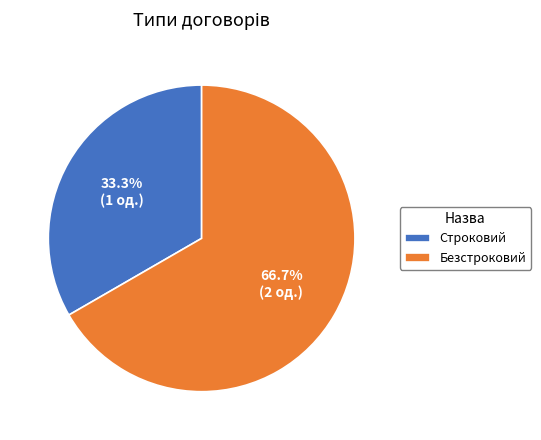

Is there a majority slice in this chart?

Yes